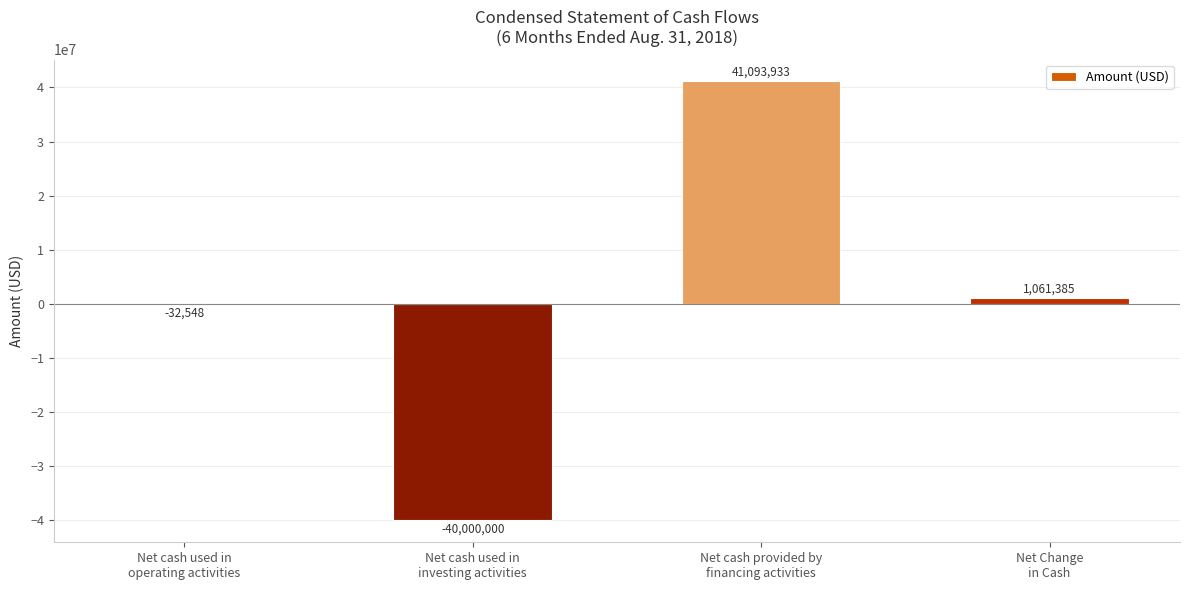

Does the chart contain stacked bars?

No